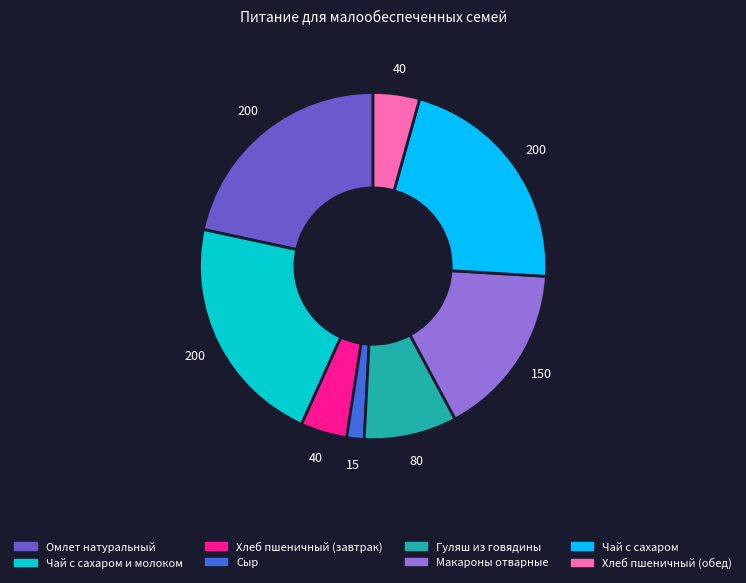

Which category has the smallest portion of the pie?

Сыр